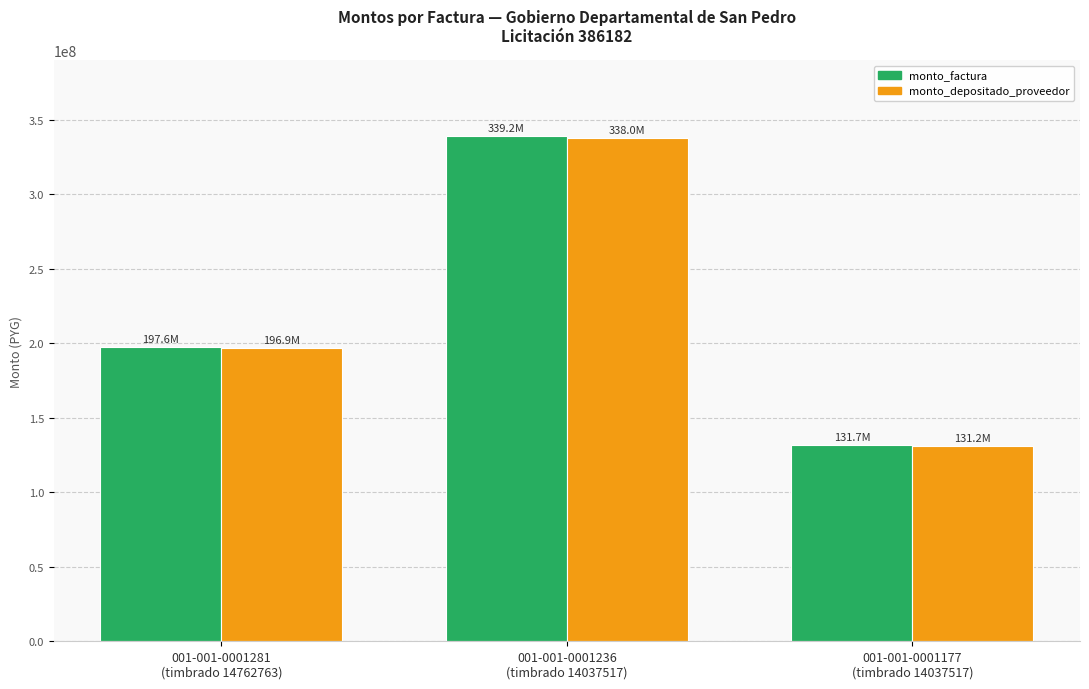

The monto_depositado_proveedor series shows 196853556 at 001-001-0001281
(timbrado 14762763). True or false?

True